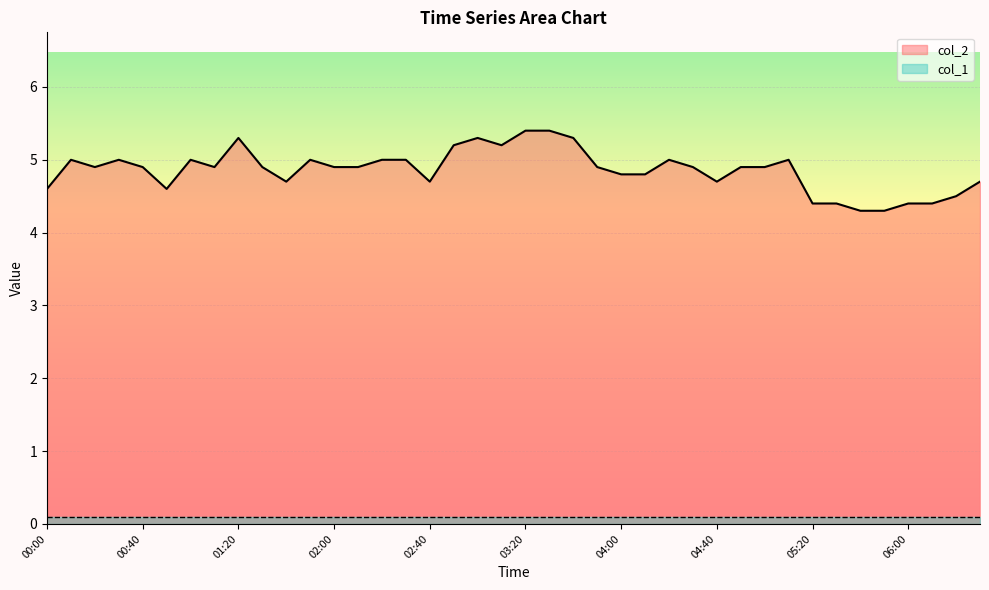

Where is the data nearest to the value 4?

05:40